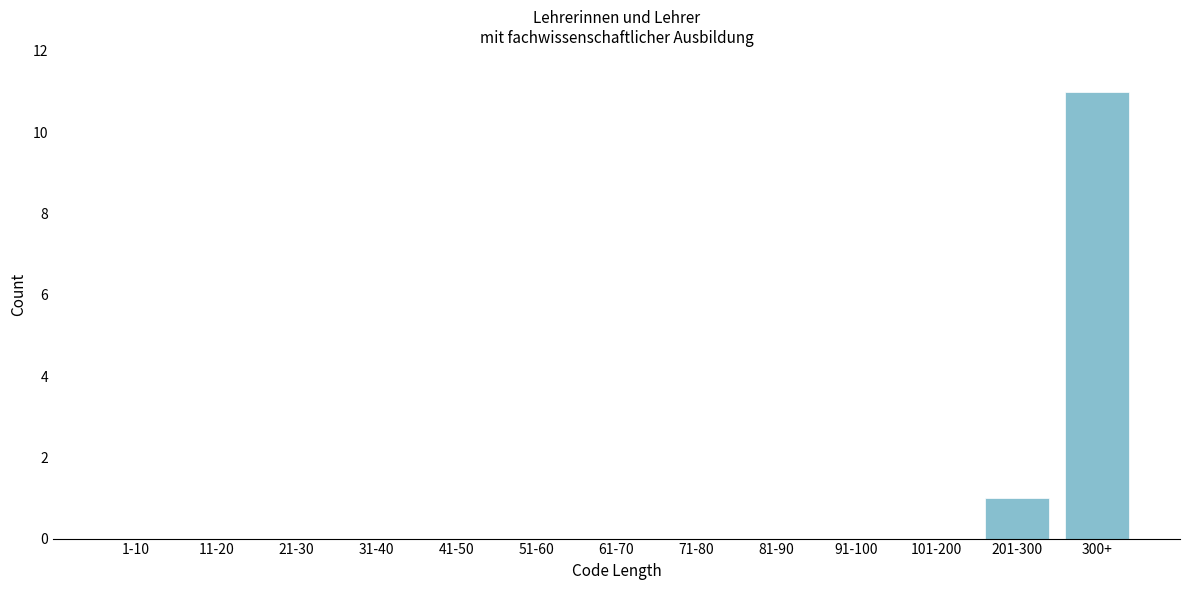

Reading left to right, transcribe all the data shown in this chart.

1-10=0	11-20=0	21-30=0	31-40=0	41-50=0	51-60=0	61-70=0	71-80=0	81-90=0	91-100=0	101-200=0	201-300=1	300+=11